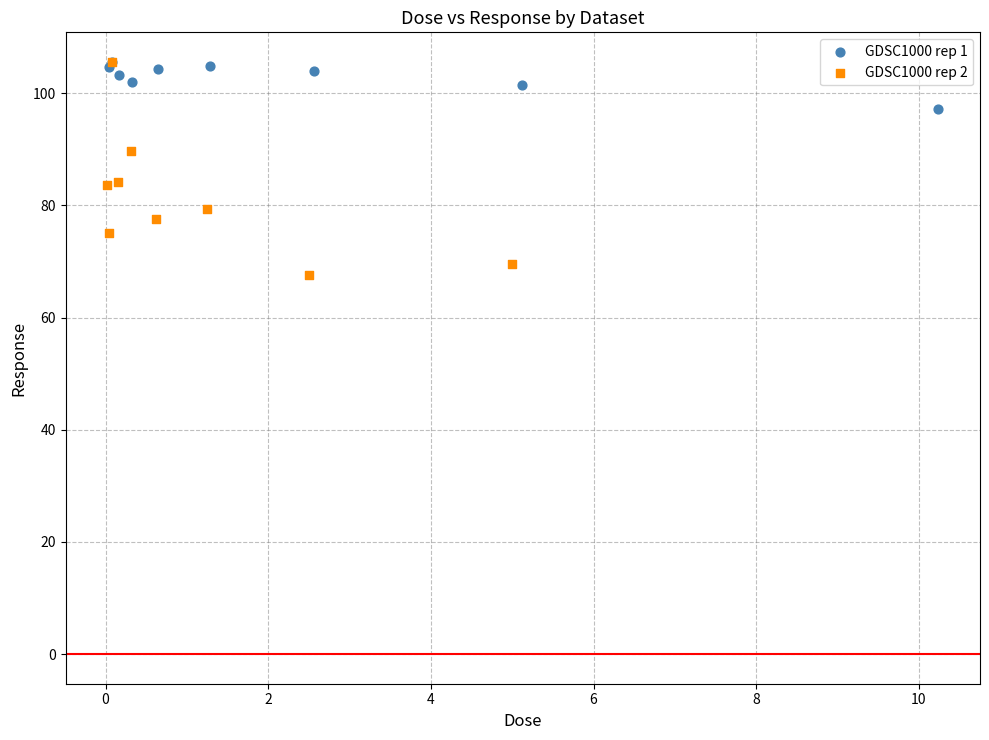

Which series reaches the minimum Y coordinate?

GDSC1000 rep 2